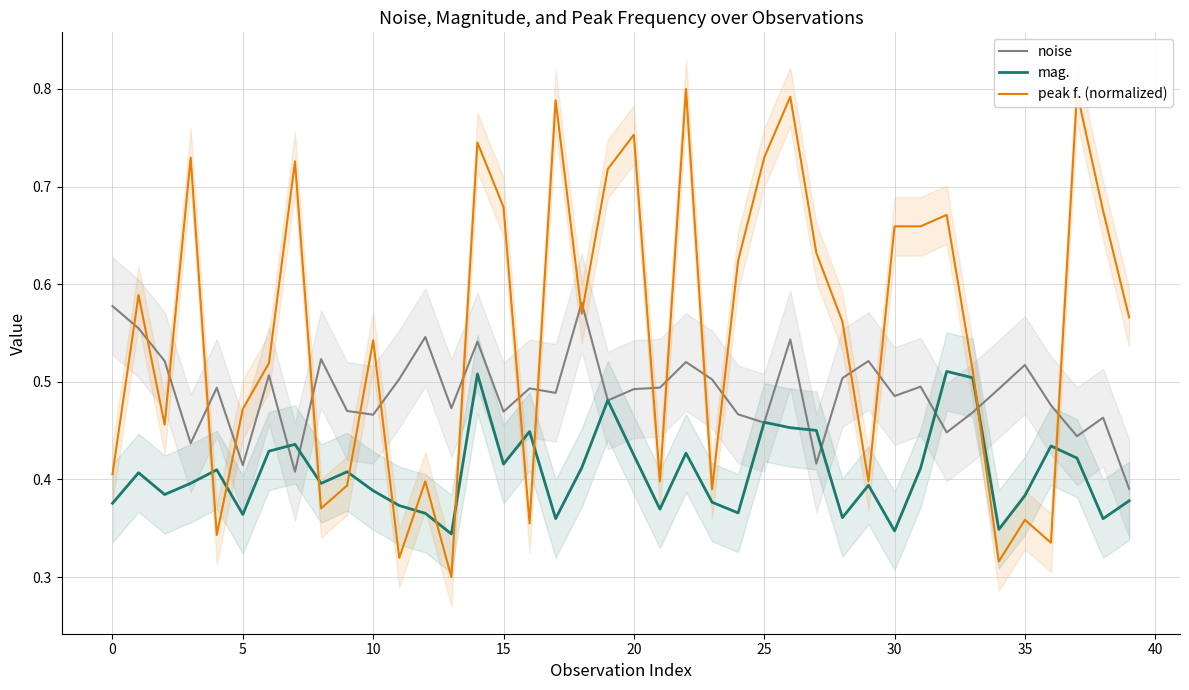

Which series changed the most between 34 and 35?

peak f. (normalized)